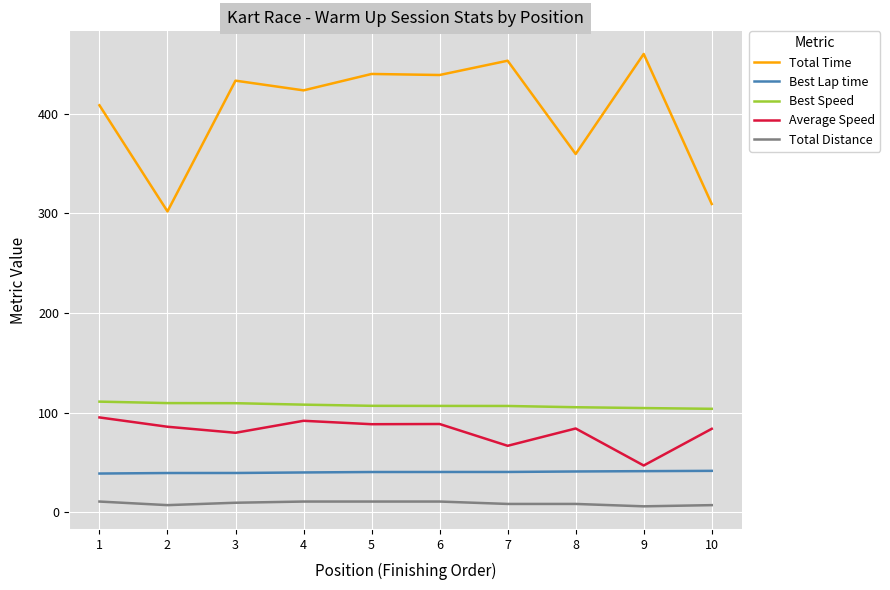

How many lines are shown in the chart?

5